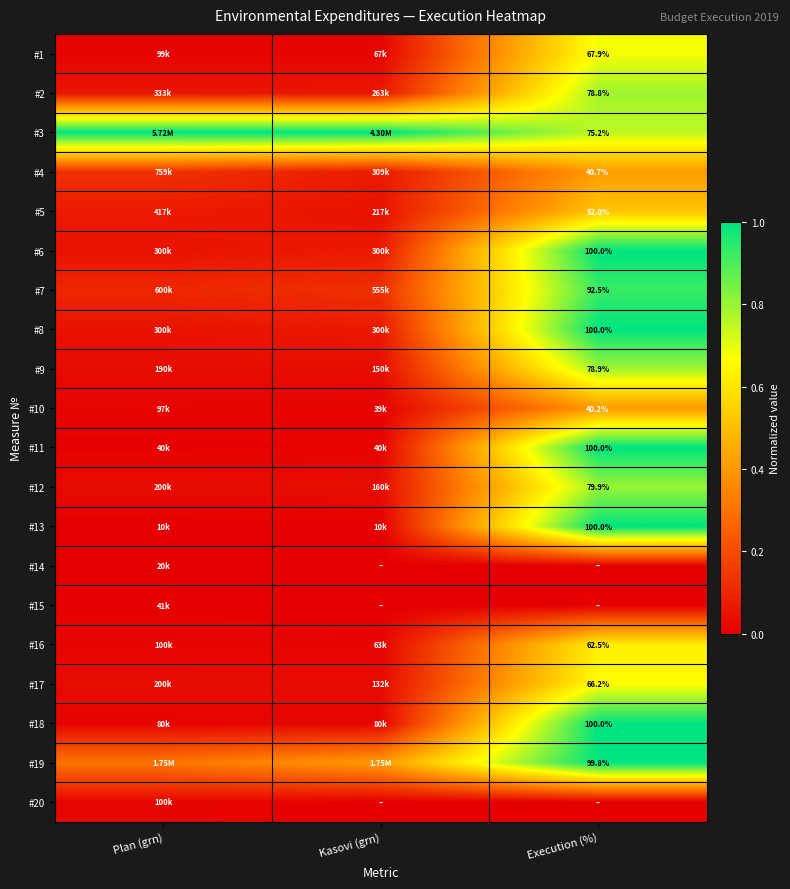

At which label is #3 closest to 0?

Execution (%)